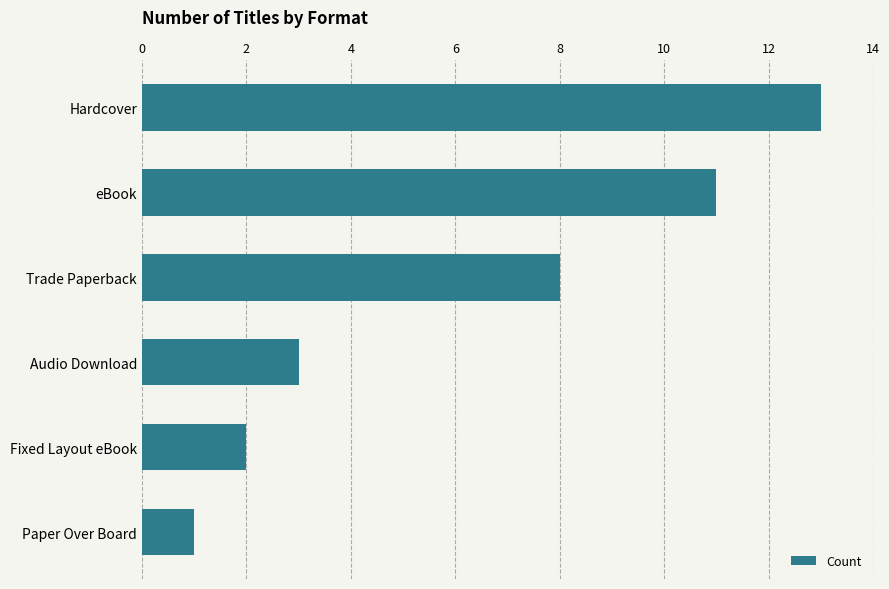

Reading top to bottom, what are all the values shown in this chart?

13	11	8	3	2	1